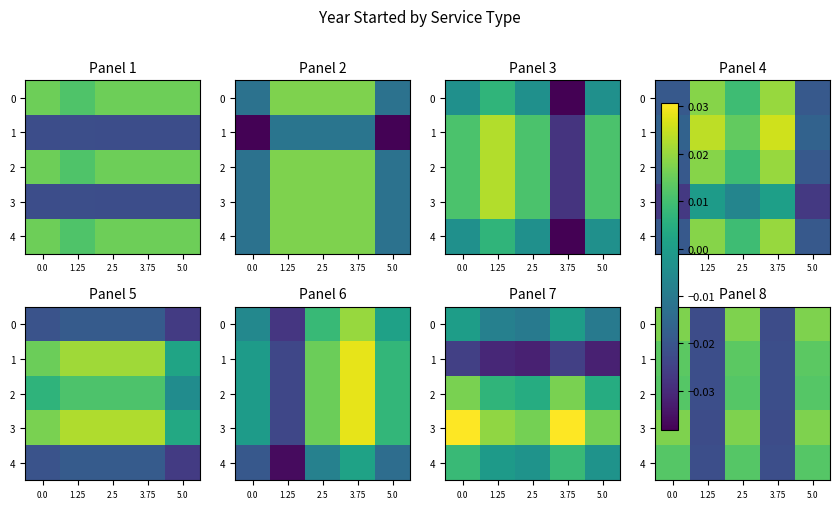

True or false: 2 has a value of -0.0 at 1.25.

True